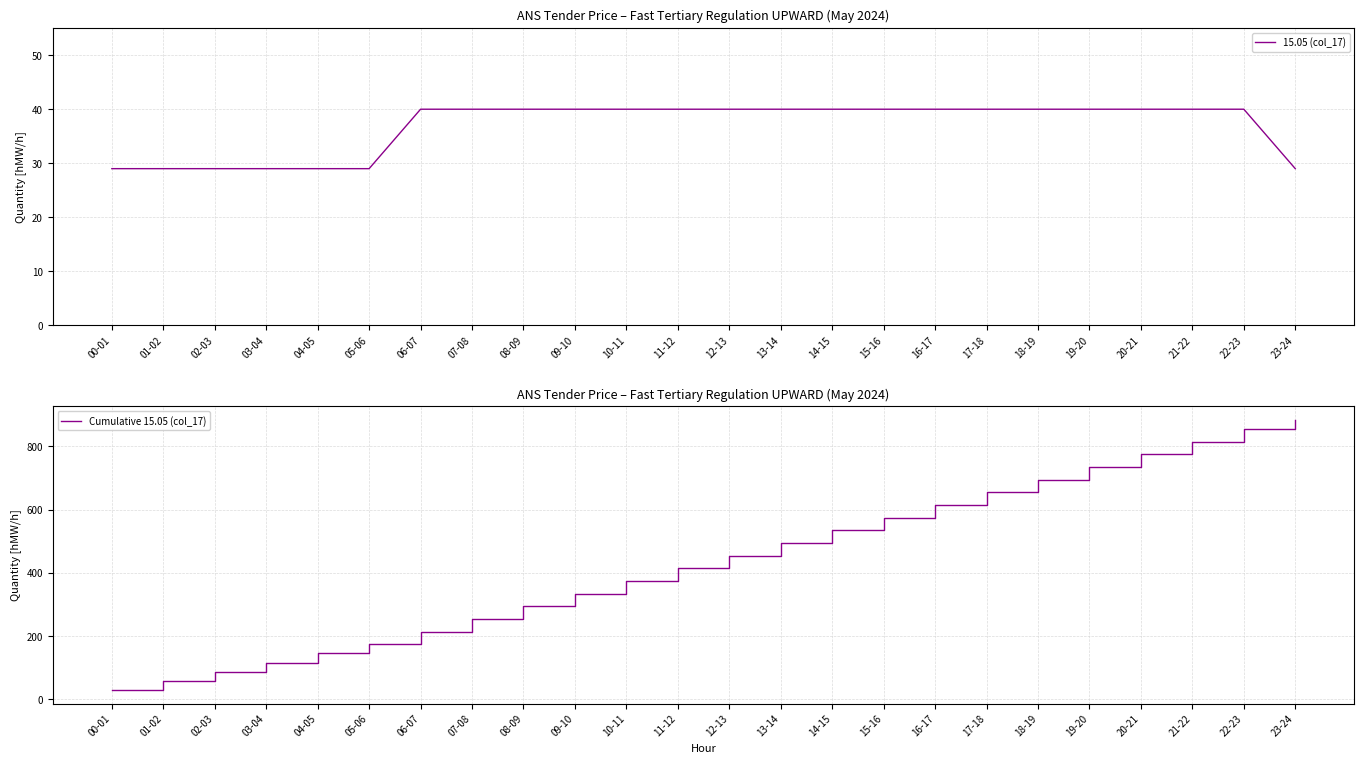

What is the label of the 5th point from the left?

04-05